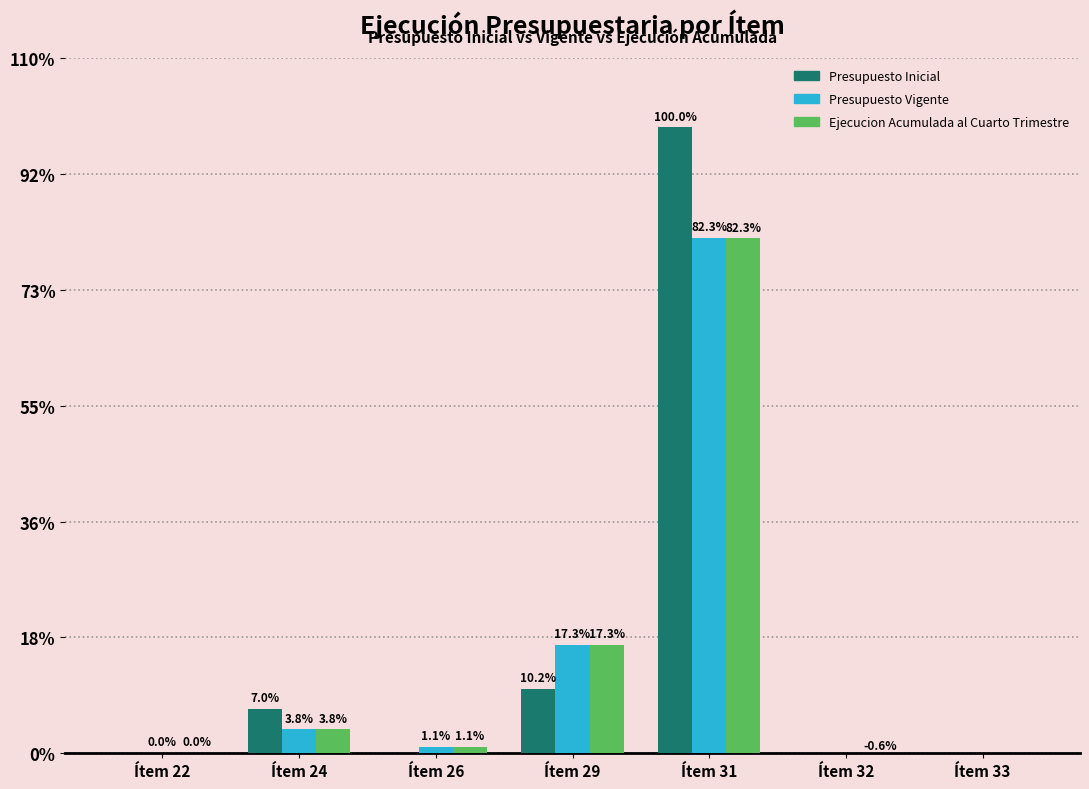

Rank the series by their maximum value, from lowest to highest.

Ejecucion Acumulada al Cuarto Trimestre, Presupuesto Vigente, Presupuesto Inicial